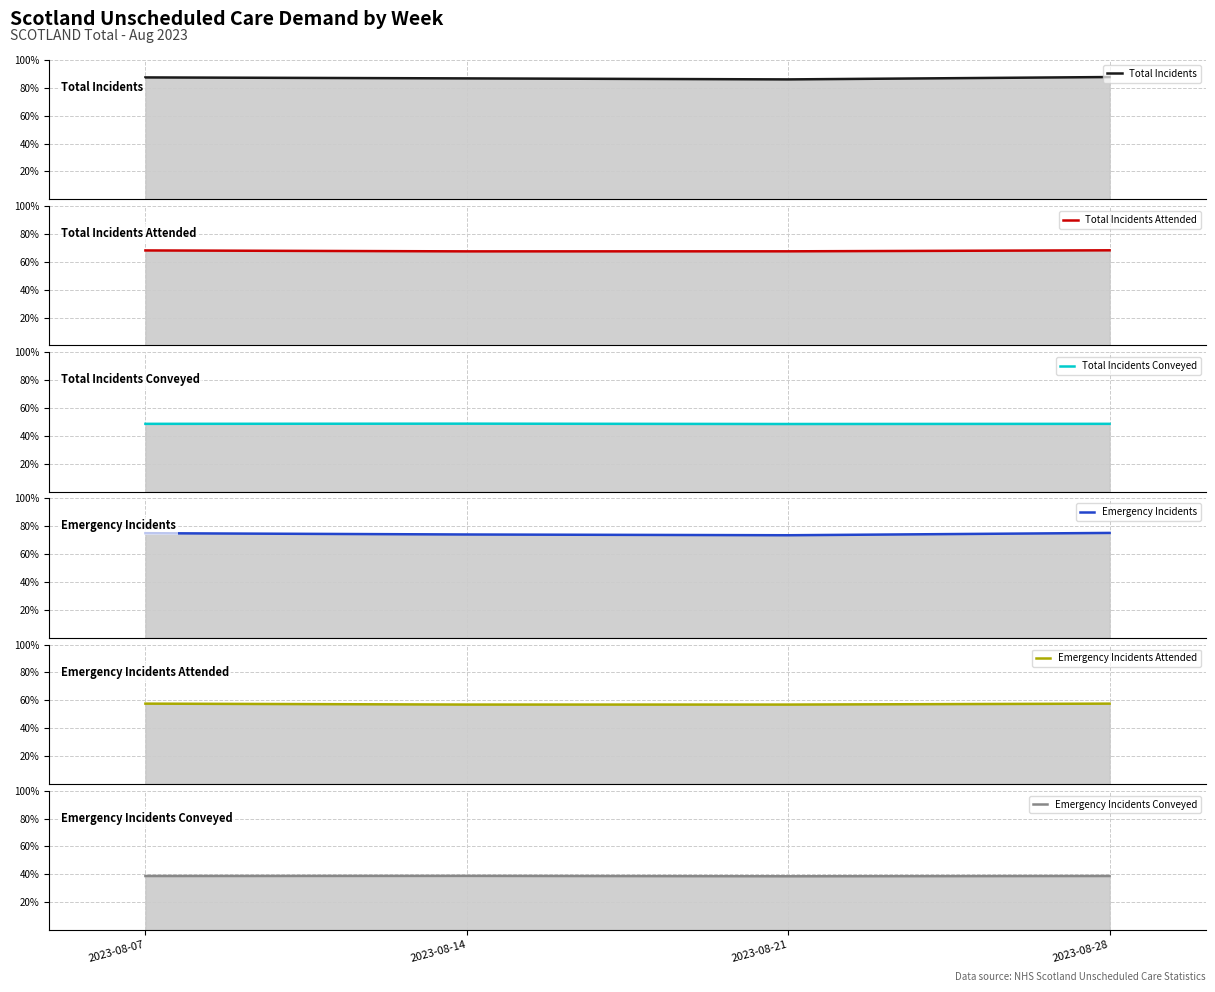

What is the spread (max minus min) of values at 2023-08-28?

49.0